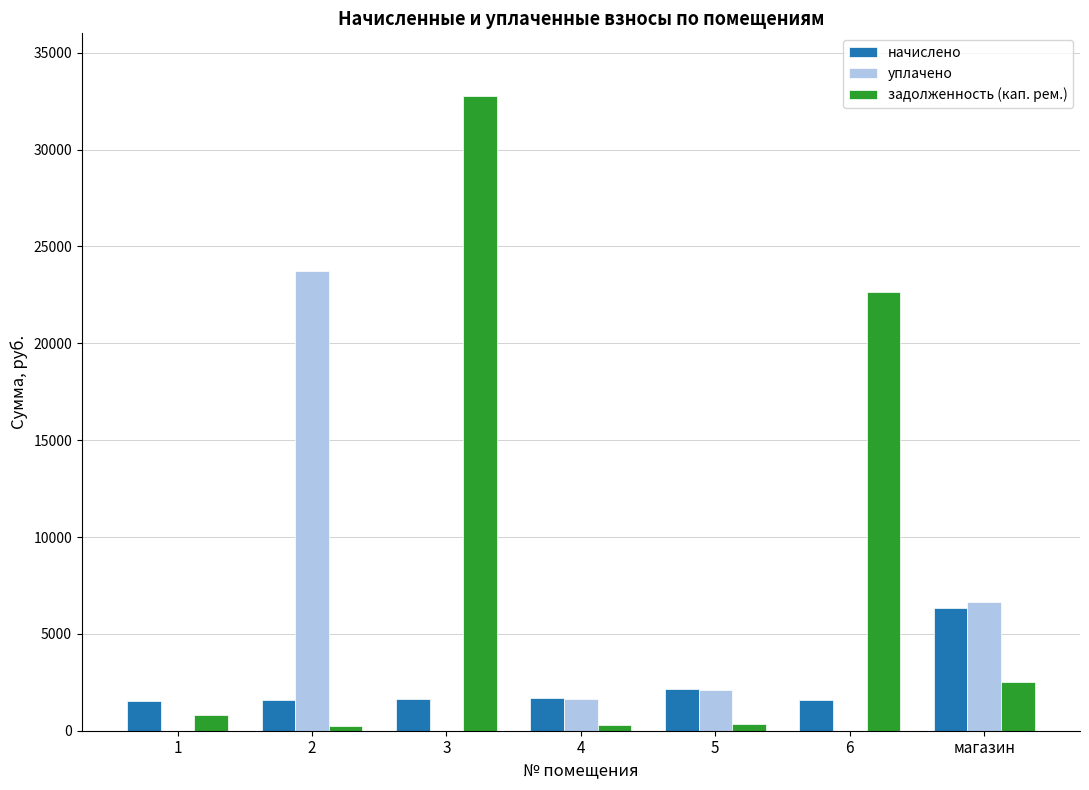

How many distinct data groups are displayed?

3